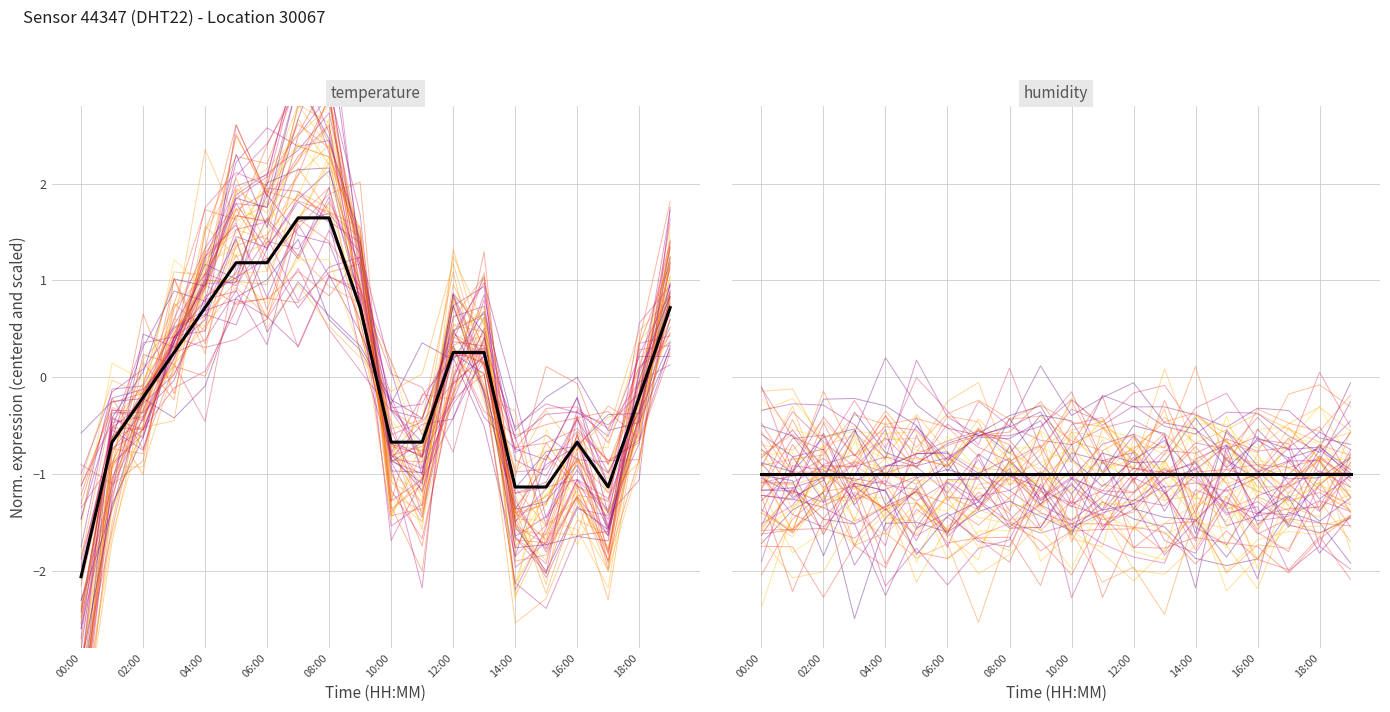

What is the total value across all series at 13?

-0.7